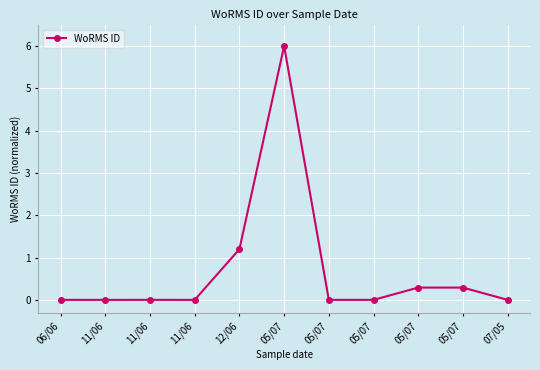

The chart shows a value of 0.0 at 05/07. True or false?

False